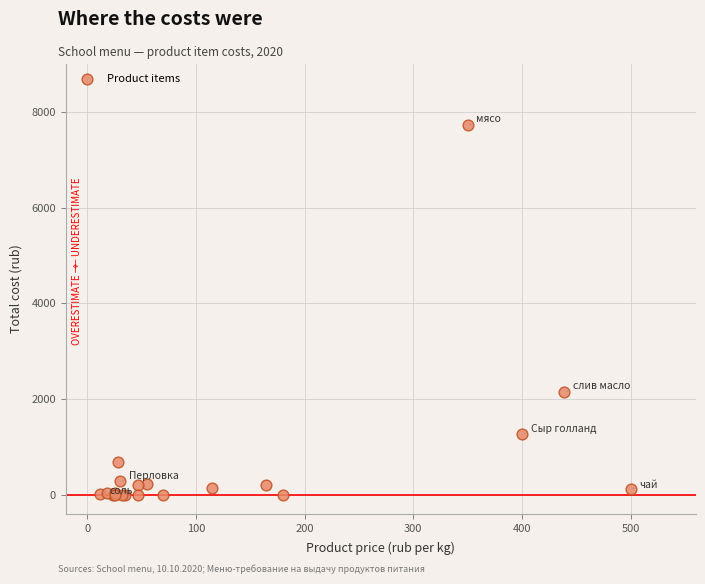

What Y value in the scatter plot is closest to 3858?

2150.6